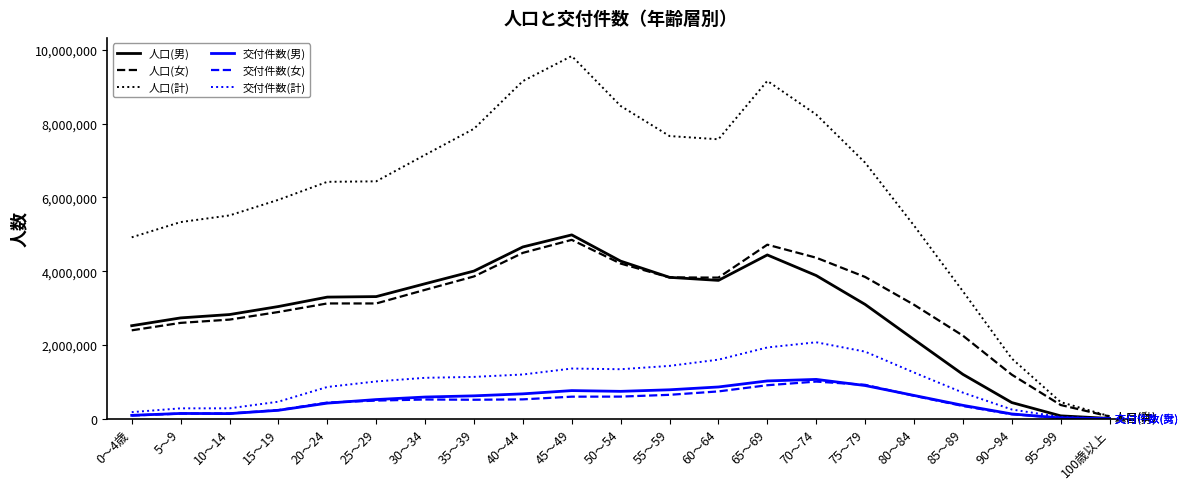

How many lines are shown in the chart?

6